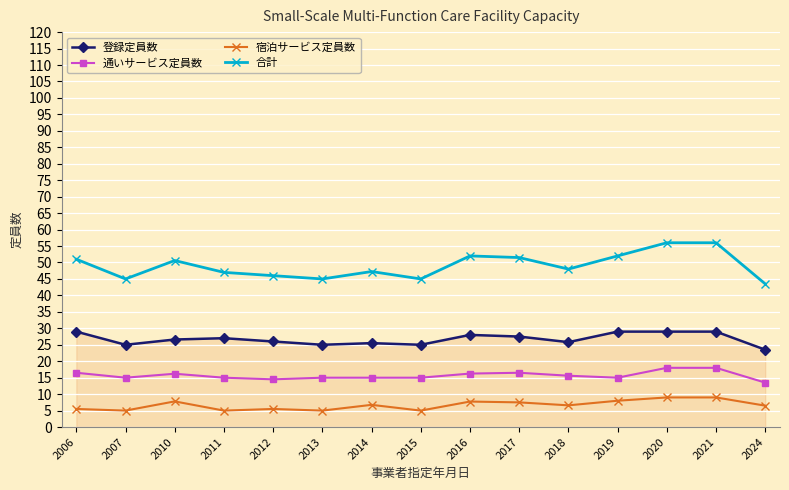

True or false: 合計 and 通いサービス定員数 intersect in this chart.

False